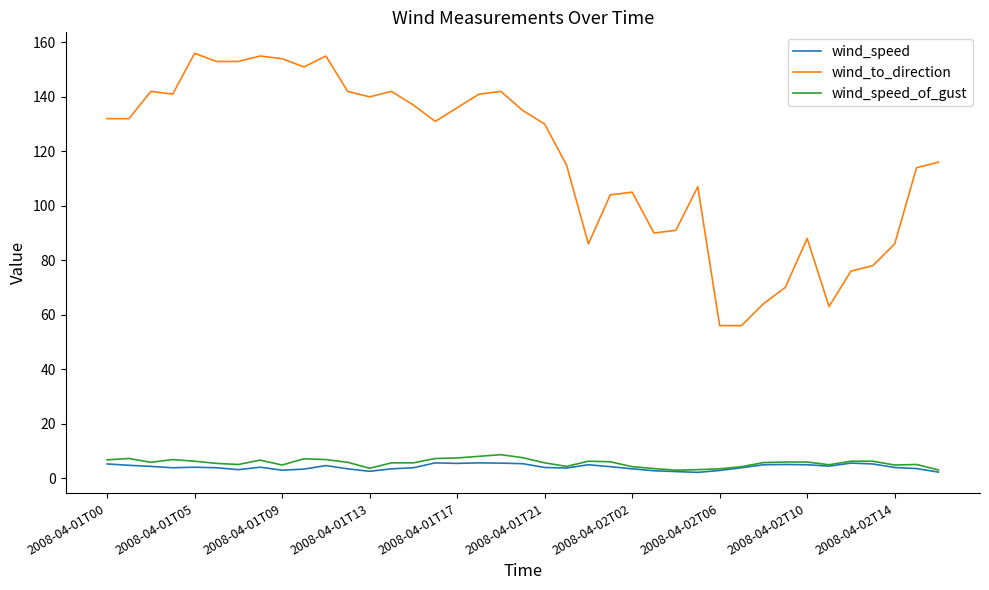

What is the greatest value displayed?

156.0